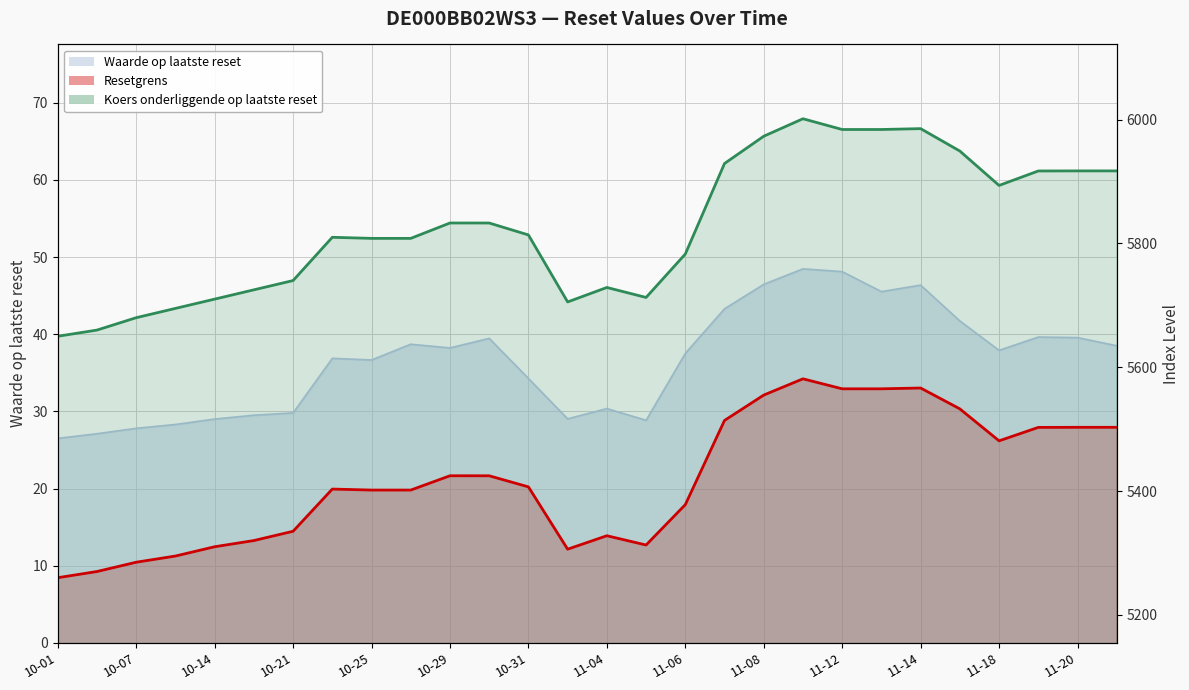

Which series changed the most between 11-20 and 15?

Koers onderliggende op laatste reset_line